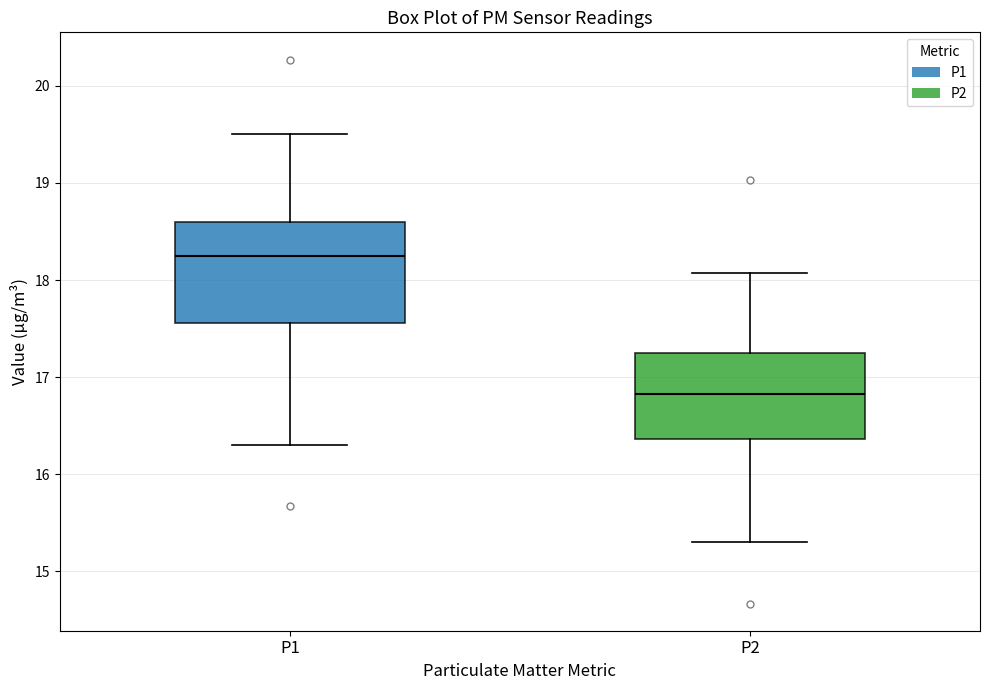

Reading left to right, read every box against the y-axis: the position of its median line, the range the box covers, and the ends of its whiskers. The values are not printed on the chart, so give them approximately, as read against the axis.

P1: median 18.3, box 17.6 to 18.6, whiskers 16.3 to 19.5
P2: median 16.8, box 16.4 to 17.2, whiskers 15.3 to 18.1